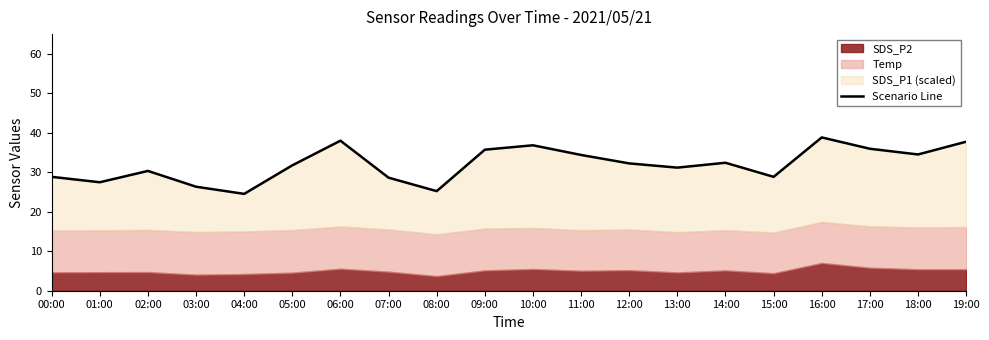

How many data points are above 32?

10